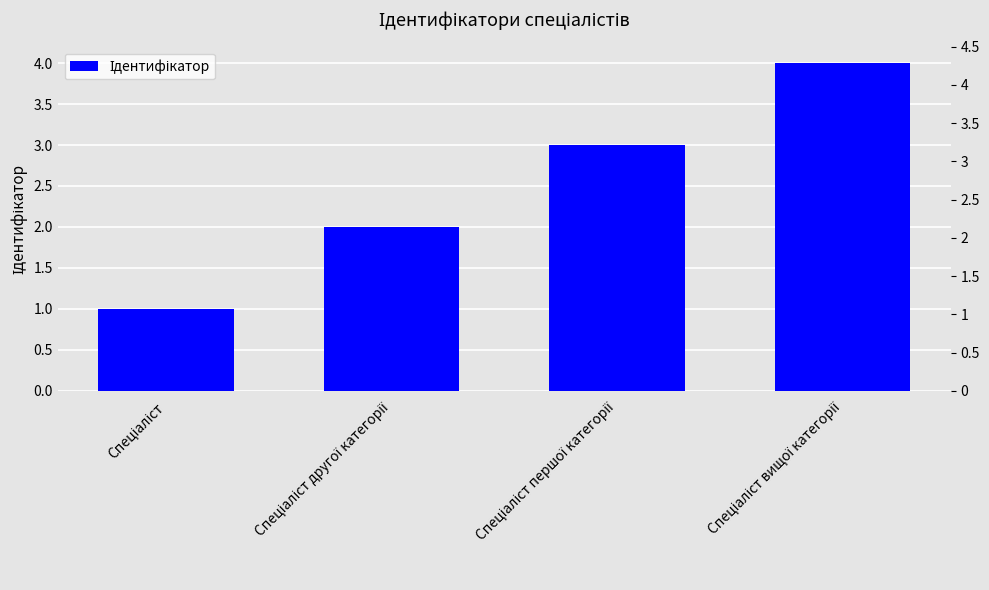

Where does the data first go above 3?

Спеціаліст вищої категорії